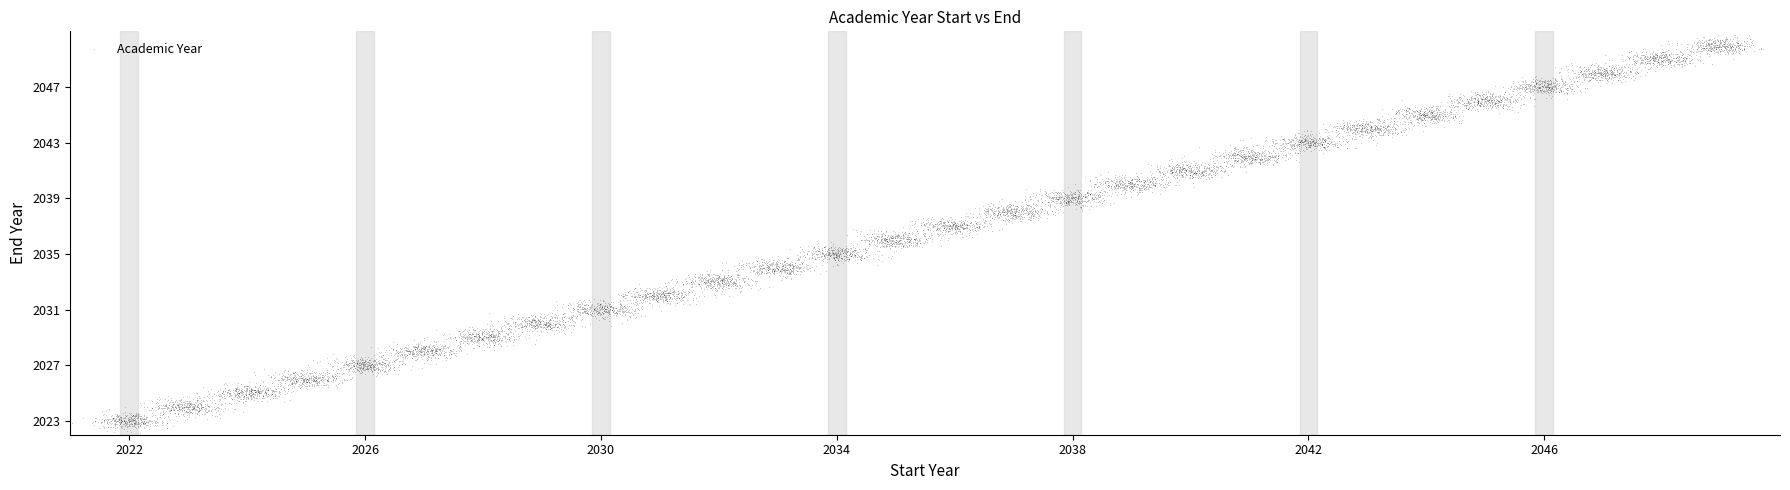

What is the range of Y values (max minus min)?

10.9